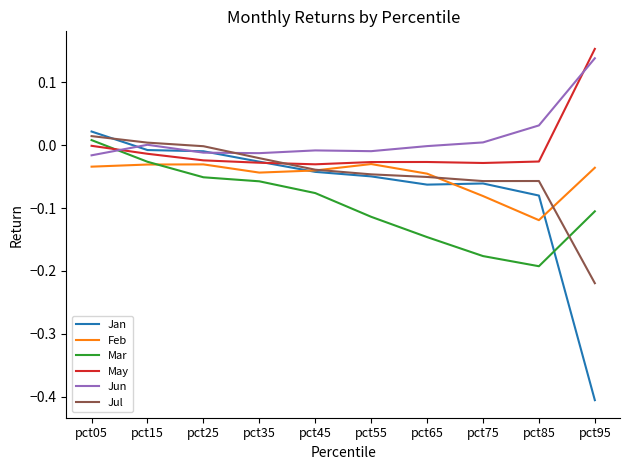

The Mar series shows -0.0 at pct25. True or false?

False